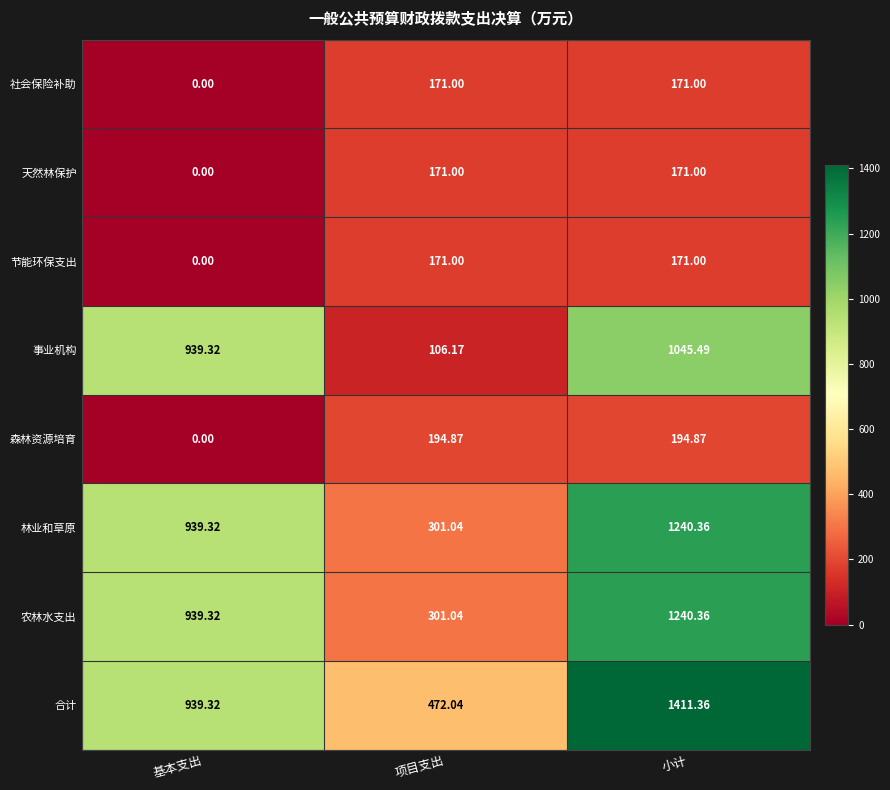

Where does the 合计 series first go above 939?

基本支出